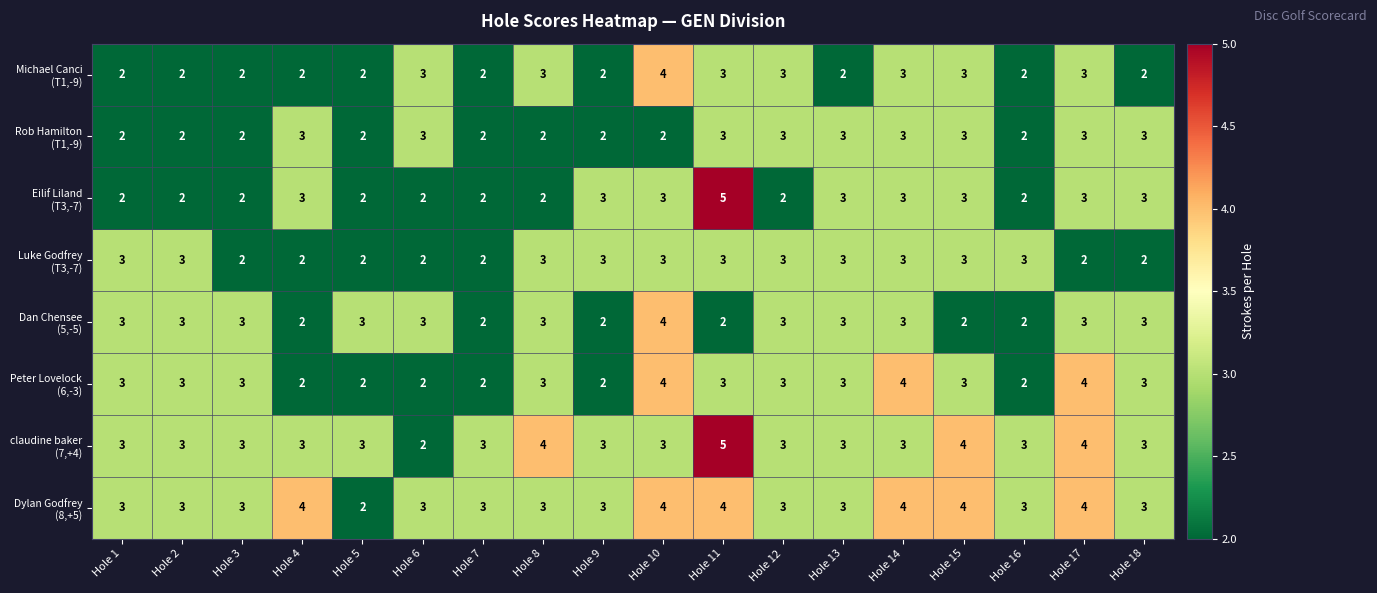

What is the total value across all series at Hole 5?

18